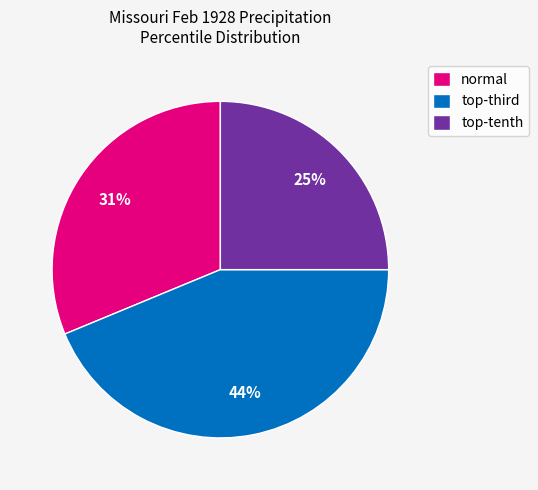

What is the largest slice in the pie chart?

top-third